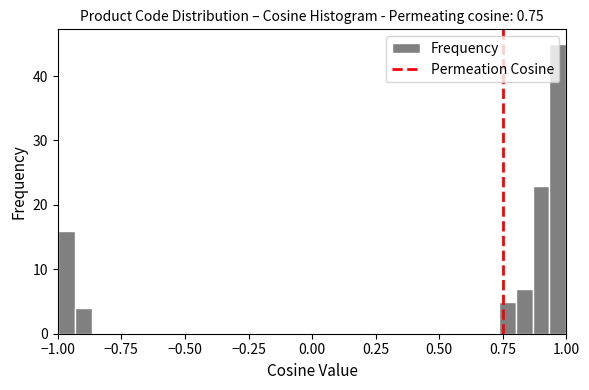

Read against the x-axis, roughly where is the centre of the tallest bar?

0.95